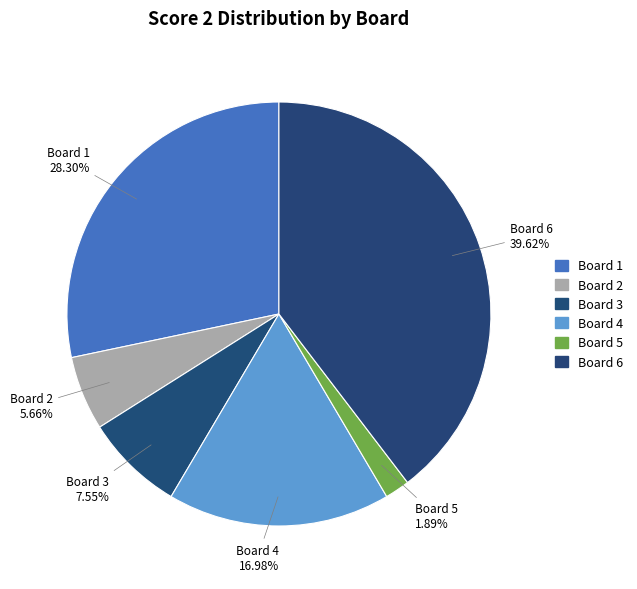

Rank the categories by value from lowest to highest.

Board 5, Board 2, Board 3, Board 4, Board 1, Board 6